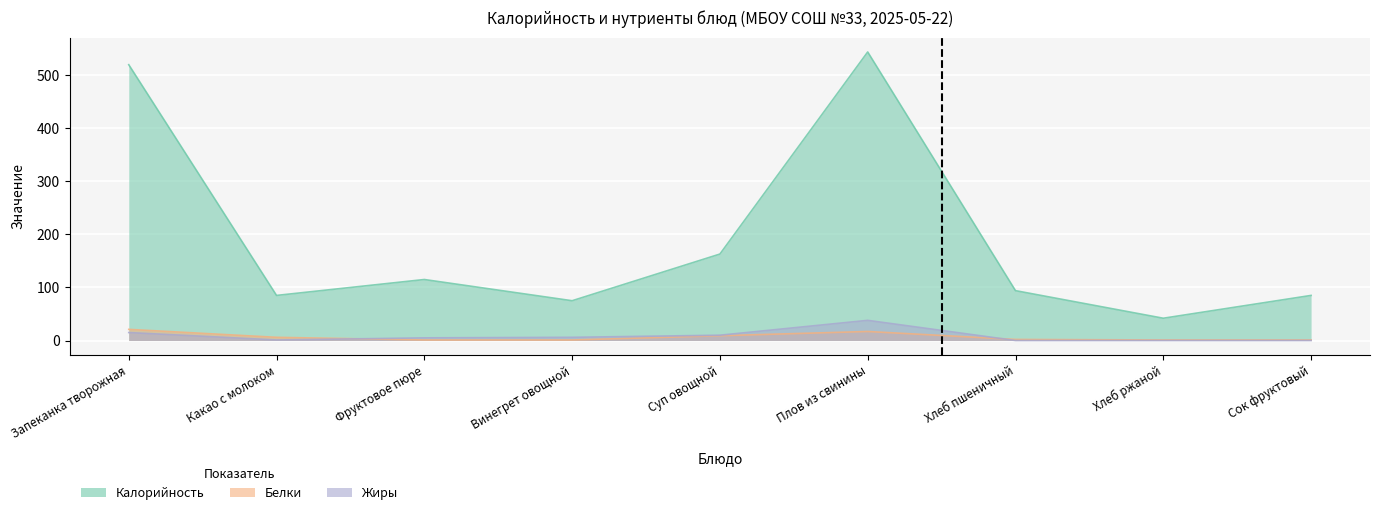

How many data points in Белки are less than 2?

4